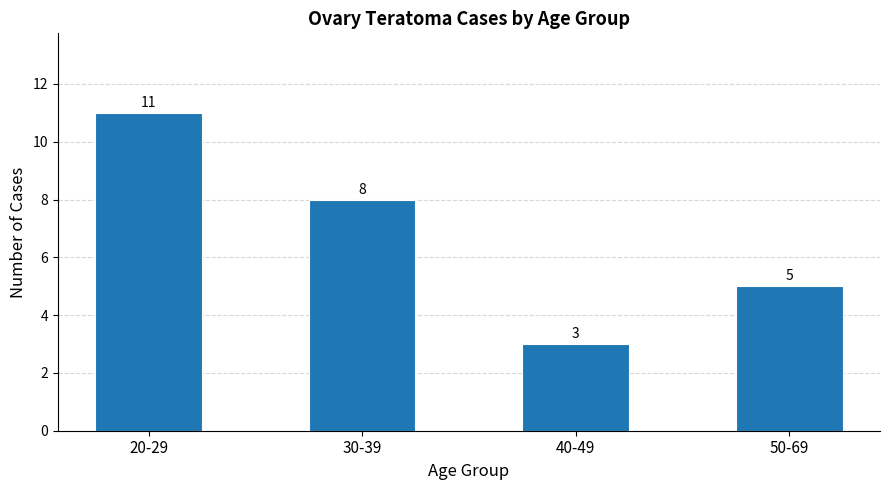

What is the value of the 1st bar from the left?

11